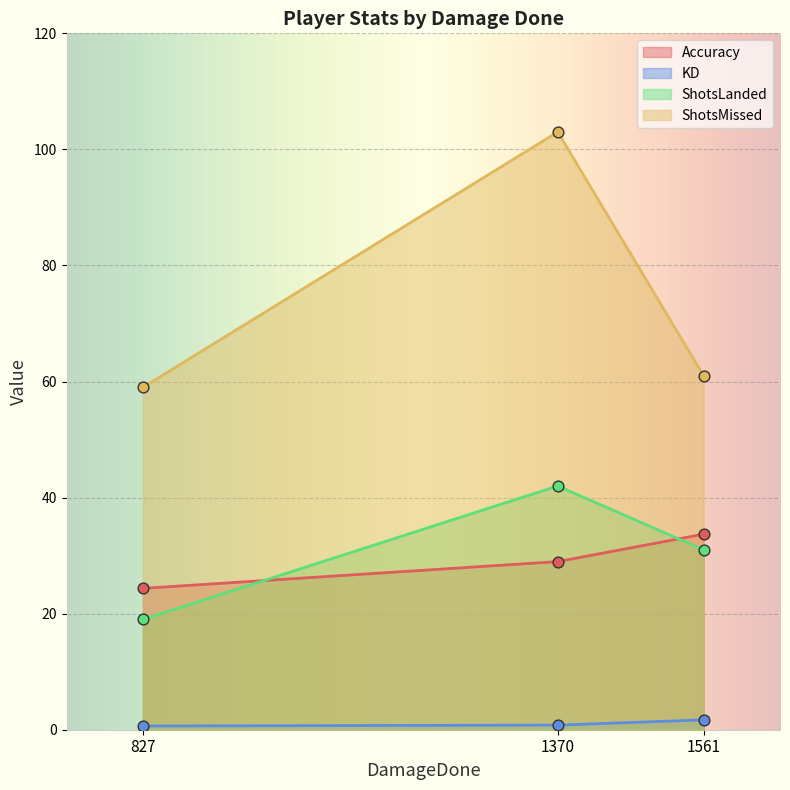

Which series has the largest total across all categories?

ShotsMissed